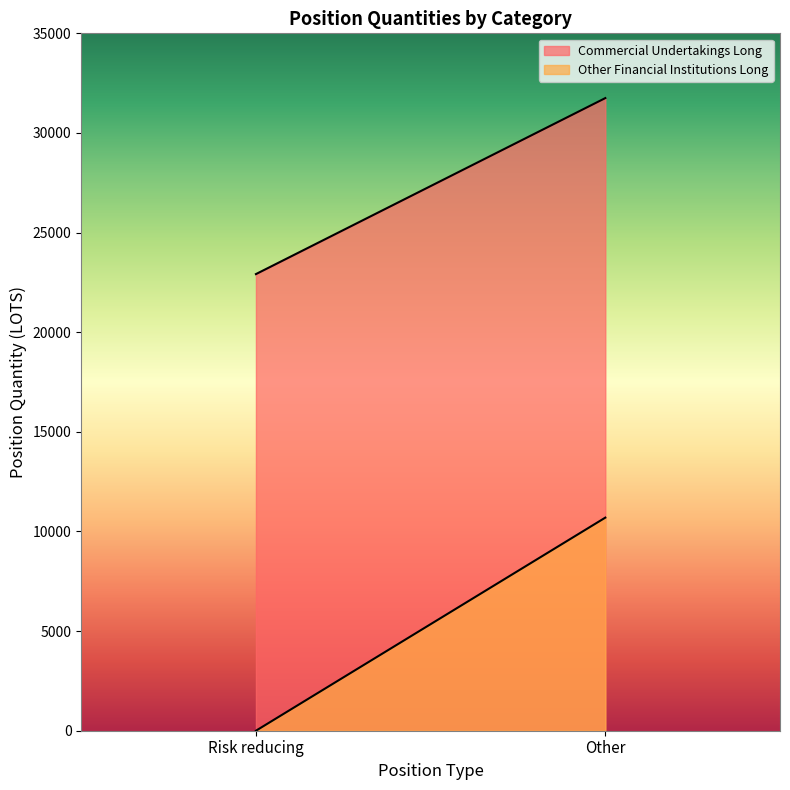

At how many categories does at least one series exceed 12026?

2